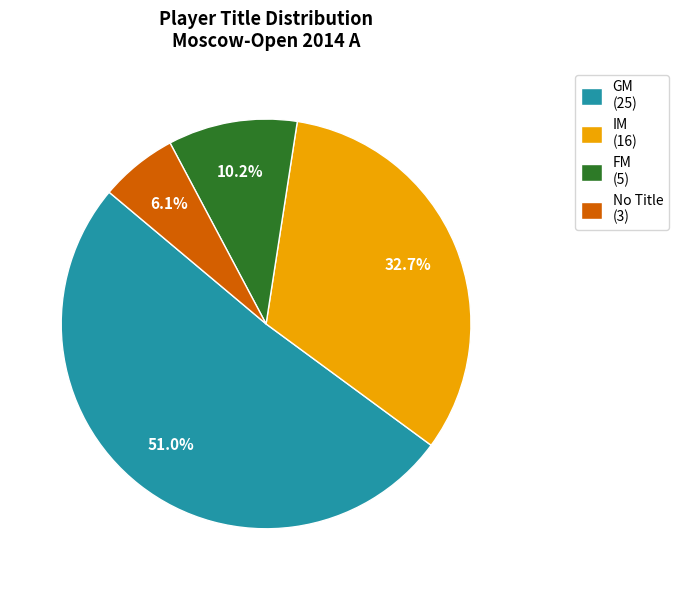

Is there a majority slice in this chart?

Yes